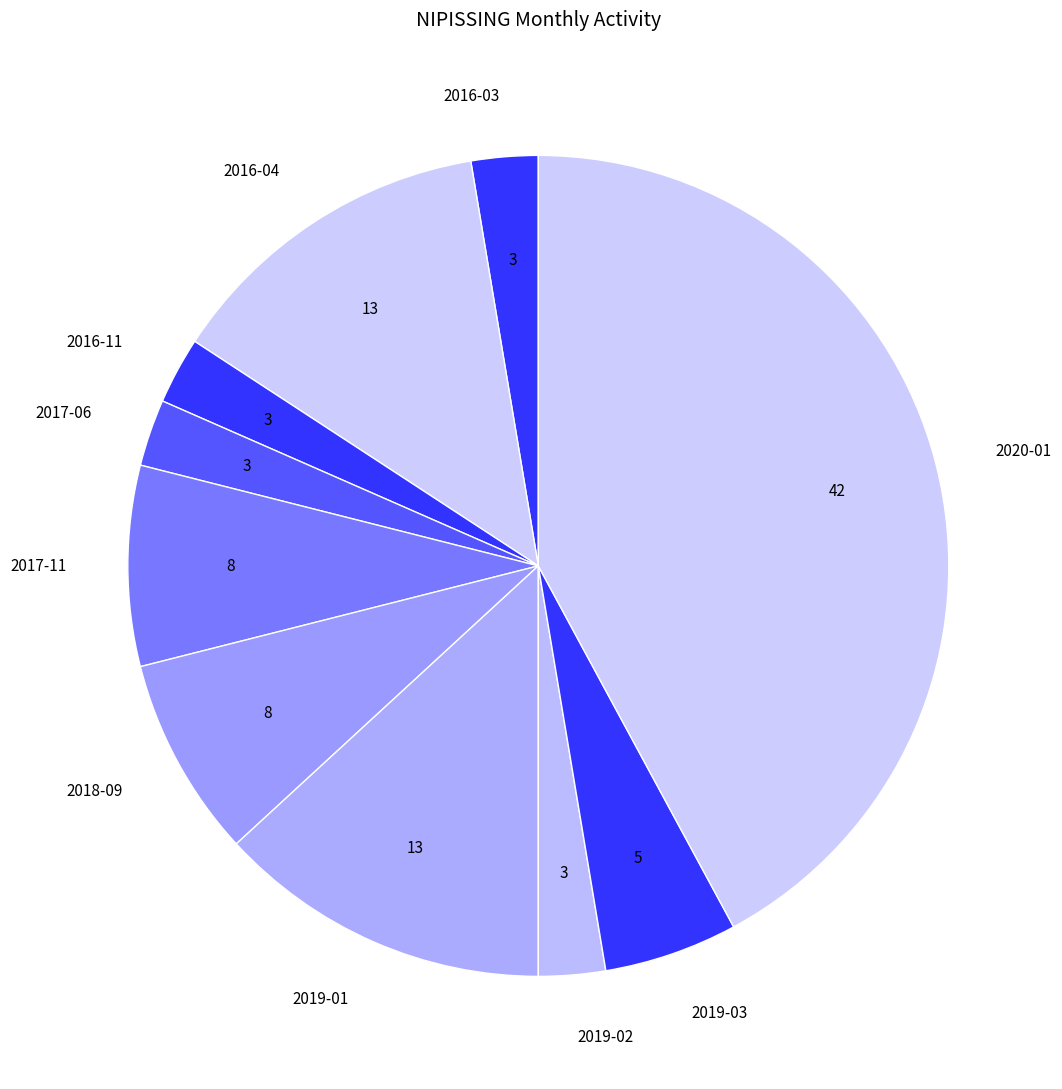

Combined, do 2019-03 and 2019-01 account for over 50%?

No